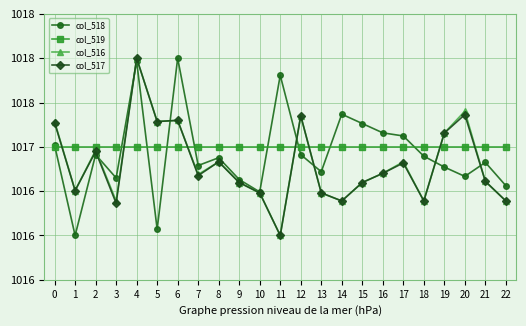

Reading left to right, what are all the values shown in this chart?

col_518: 0=1017.0	1=1016.0	2=1016.9	3=1016.6	4=1018.0	5=1016.1	6=1018.0	7=1016.8	8=1016.9	9=1016.6	10=1016.5	11=1017.8	12=1016.9	13=1016.7	14=1017.4	15=1017.3	16=1017.2	17=1017.1	18=1016.9	19=1016.8	20=1016.7	21=1016.8	22=1016.6
col_519: 0=1017.0	1=1017.0	2=1017.0	3=1017.0	4=1017.0	5=1017.0	6=1017.0	7=1017.0	8=1017.0	9=1017.0	10=1017.0	11=1017.0	12=1017.0	13=1017.0	14=1017.0	15=1017.0	16=1017.0	17=1017.0	18=1017.0	19=1017.0	20=1017.0	21=1017.0	22=1017.0
col_516: 0=1017.3	1=1016.5	2=1017.0	3=1016.4	4=1018.0	5=1017.3	6=1017.3	7=1016.7	8=1016.8	9=1016.6	10=1016.5	11=1016.0	12=1017.4	13=1016.5	14=1016.4	15=1016.6	16=1016.7	17=1016.8	18=1016.4	19=1017.2	20=1017.4	21=1016.6	22=1016.4
col_517: 0=1017.3	1=1016.5	2=1016.9	3=1016.4	4=1018.0	5=1017.3	6=1017.3	7=1016.7	8=1016.8	9=1016.6	10=1016.5	11=1016.0	12=1017.4	13=1016.5	14=1016.4	15=1016.6	16=1016.7	17=1016.8	18=1016.4	19=1017.2	20=1017.4	21=1016.6	22=1016.4